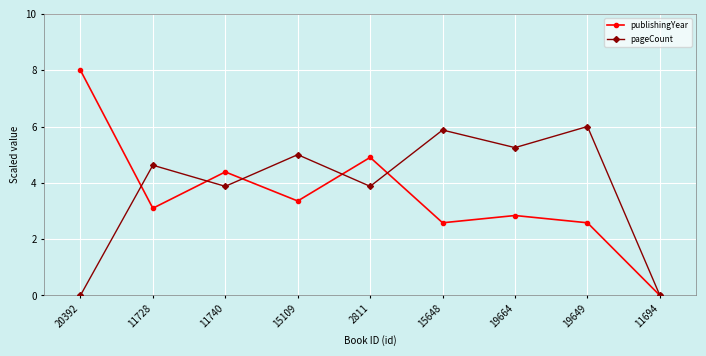

What is the greatest value displayed?

8.0